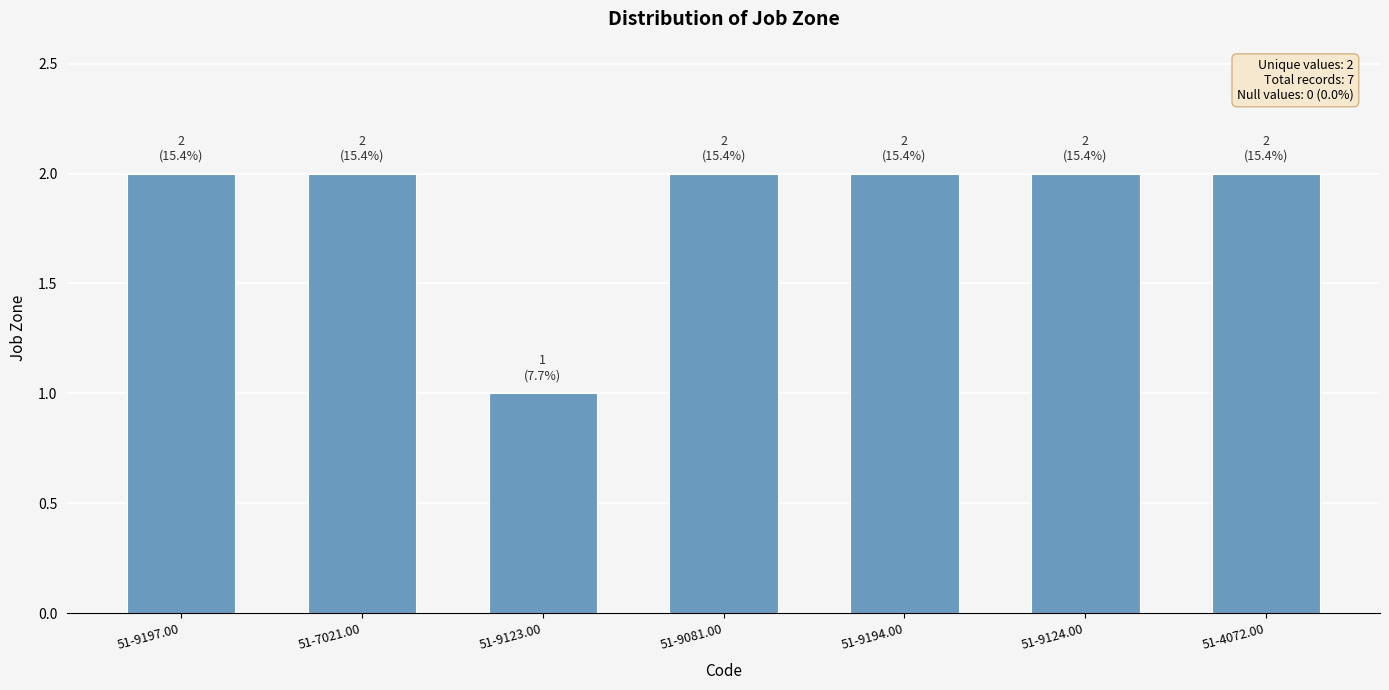

What is the approximate value at 51-7021.00?

2